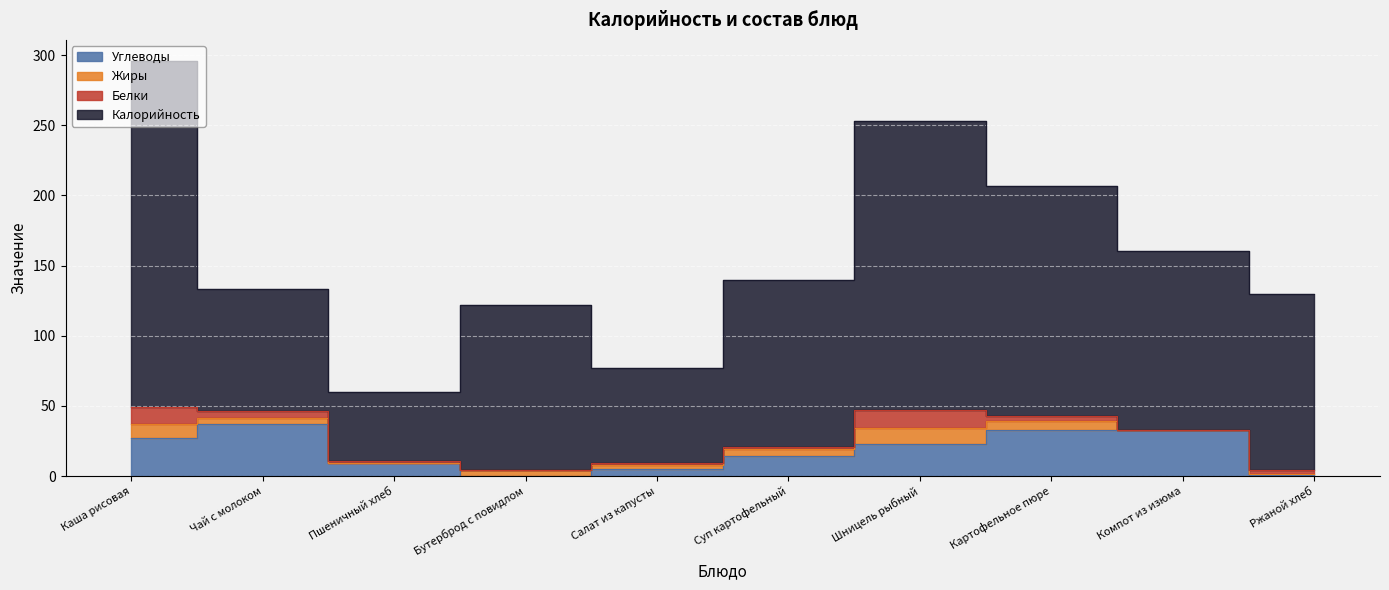

What is the approximate value of Калорийность at Бутерброд с повидлом?

122.0